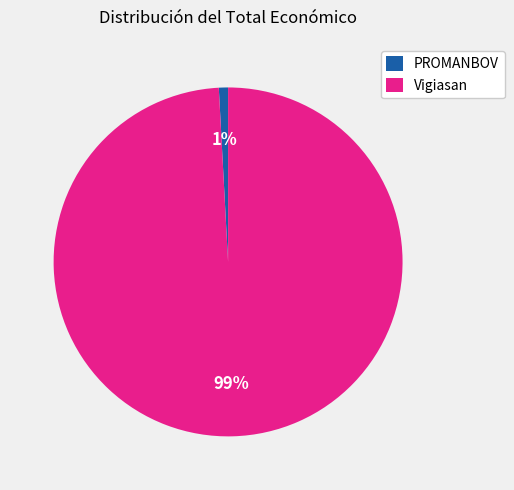

To the nearest percent, what is the difference between the largest and smallest slice percentages?

98%